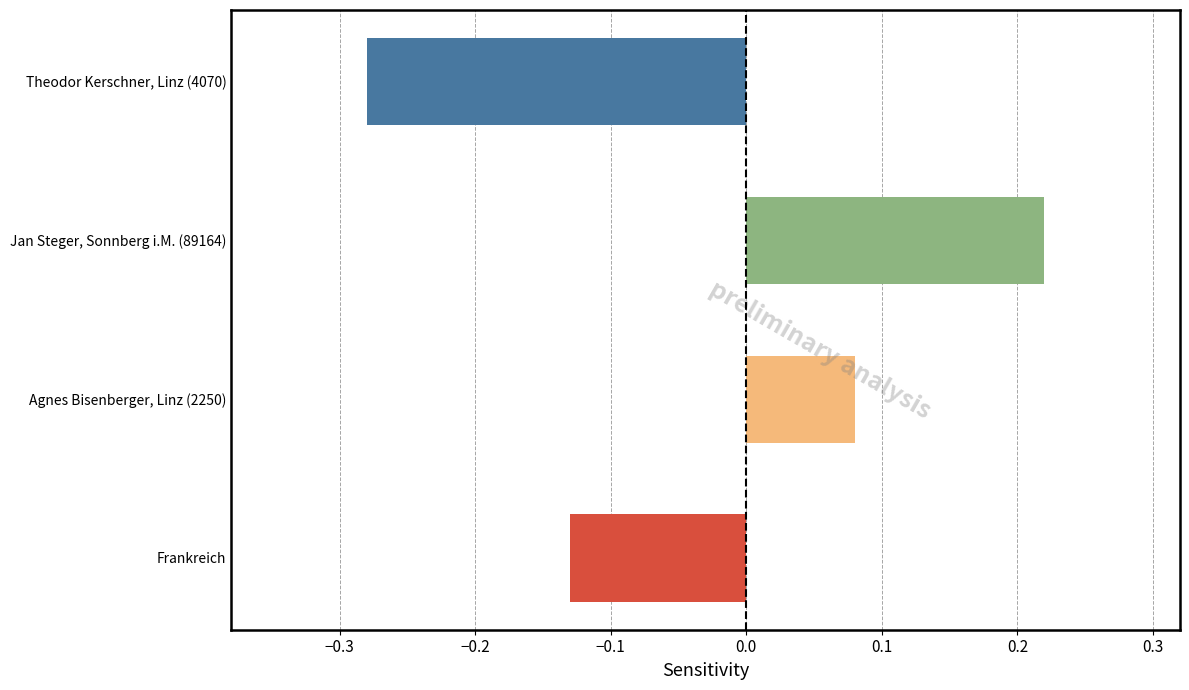

At which category does the chart reach its peak across all series?

Jan Steger, Sonnberg i.M. (89164)